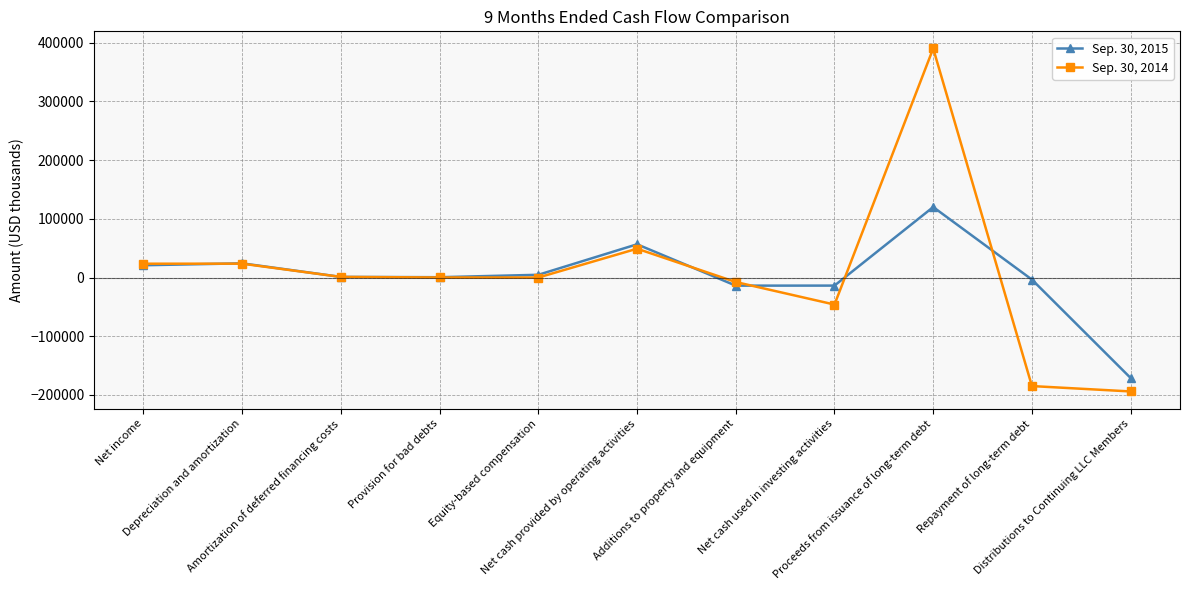

What is the difference between the maximum and minimum values in the Sep. 30, 2014 series?

583981